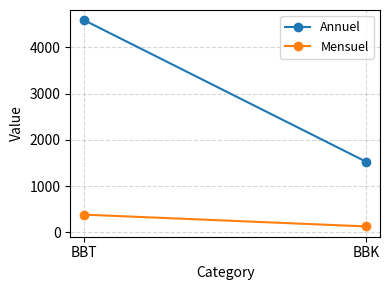

Is it true that Mensuel equals 83.3 at BBK?

False